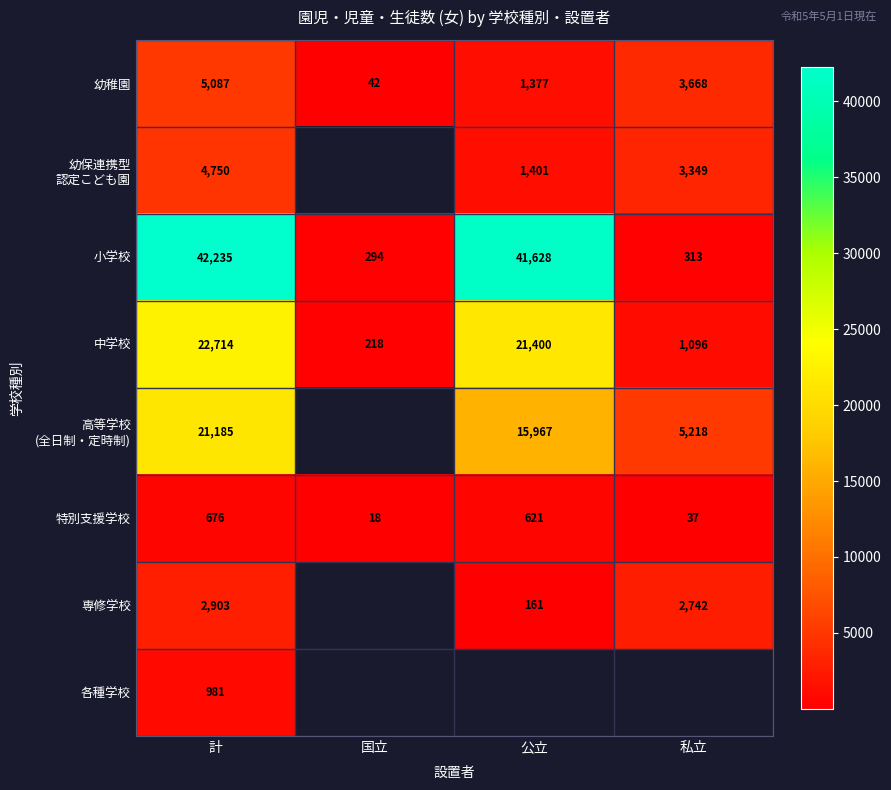

Rank the categories by 幼稚園 value from lowest to highest.

国立, 公立, 私立, 計